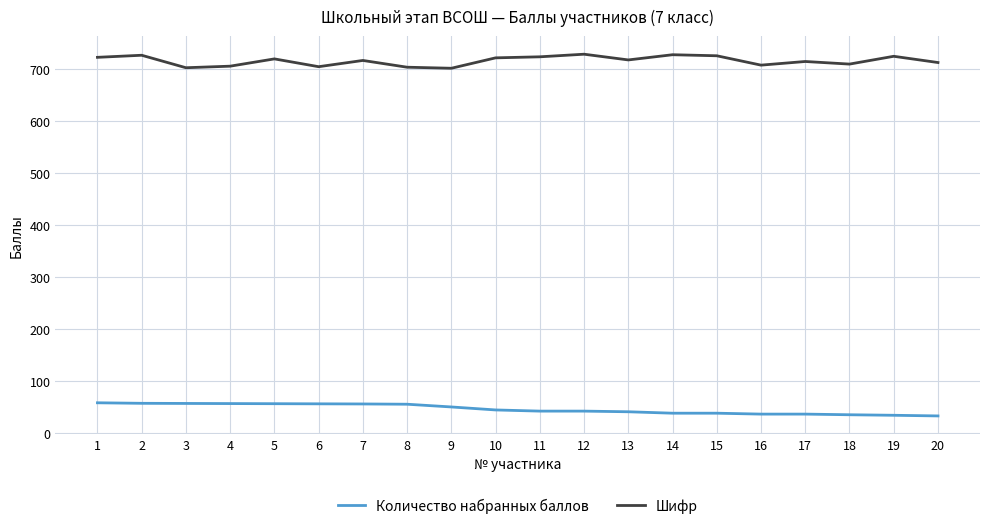

The Шифр series shows 418.3 at 20. True or false?

False